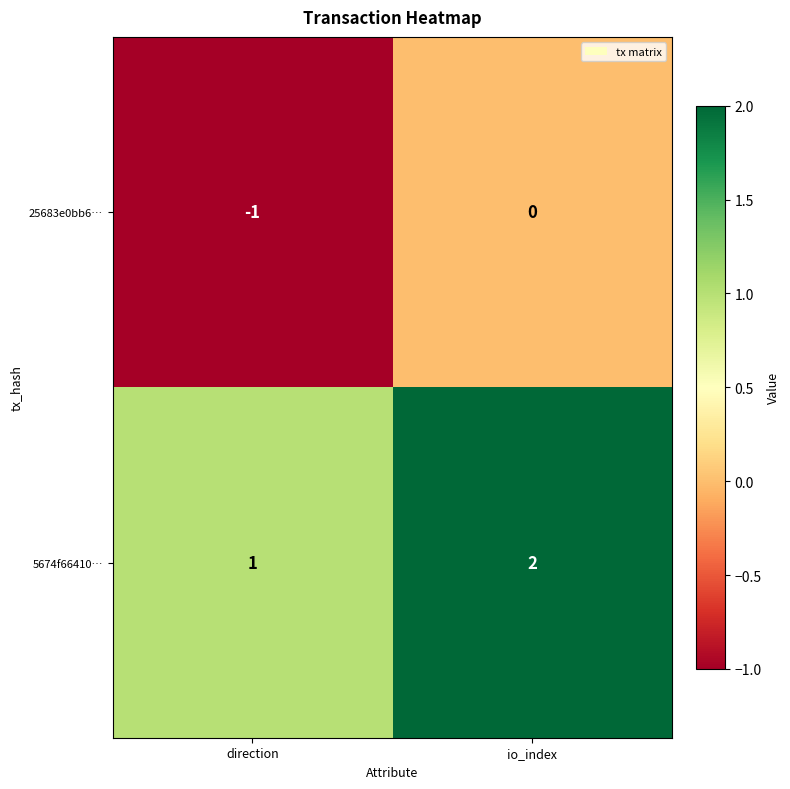

List the series in order of their peak value, lowest first.

25683e0bb6…, 5674f66410…